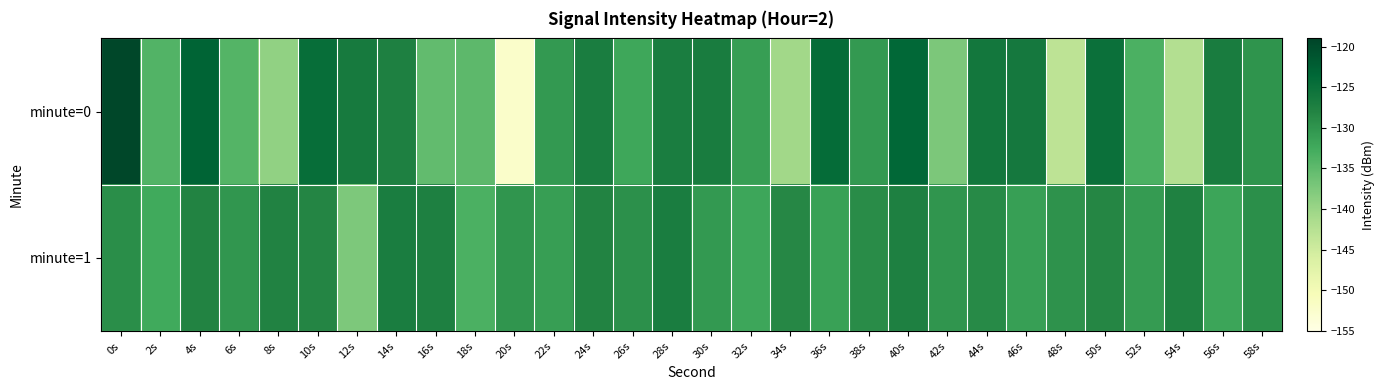

What is the maximum value shown in the chart?

-119.3